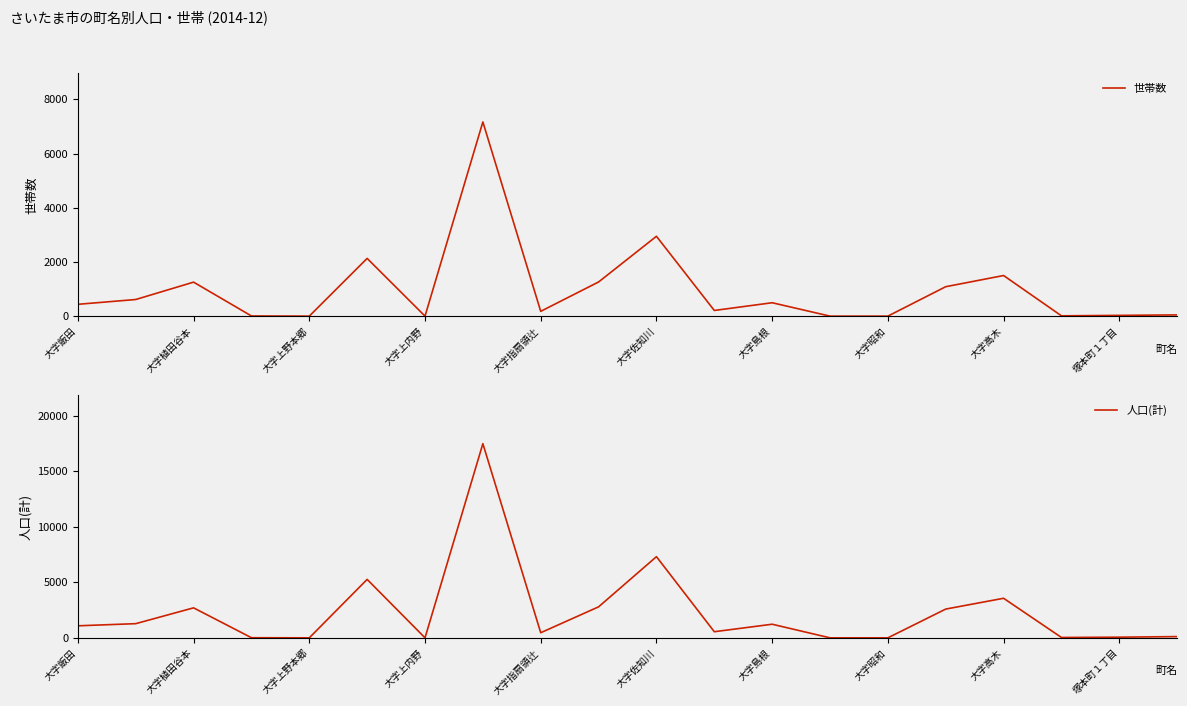

The 世帯数 series shows 0 at 大字上野本郷. True or false?

True